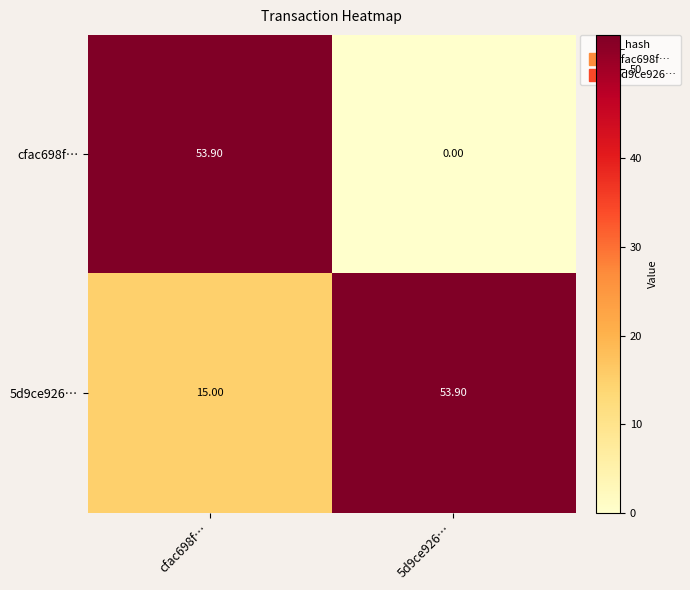

Which series has the largest range (max minus min)?

cfac698f…